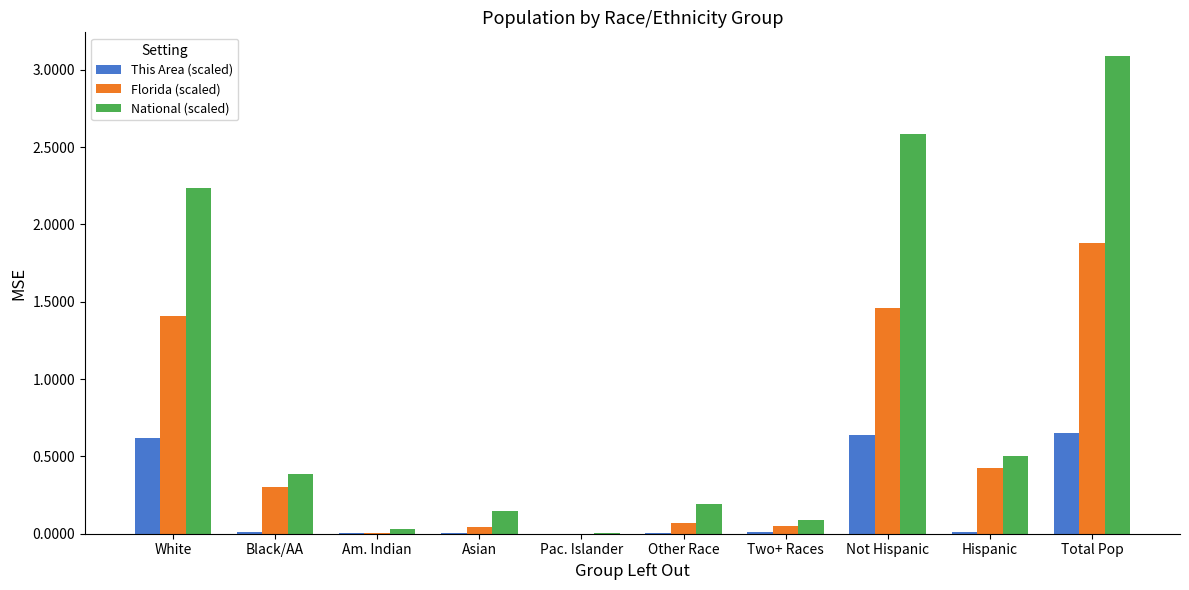

Which series changed the most between Asian and Hispanic?

Florida (scaled)